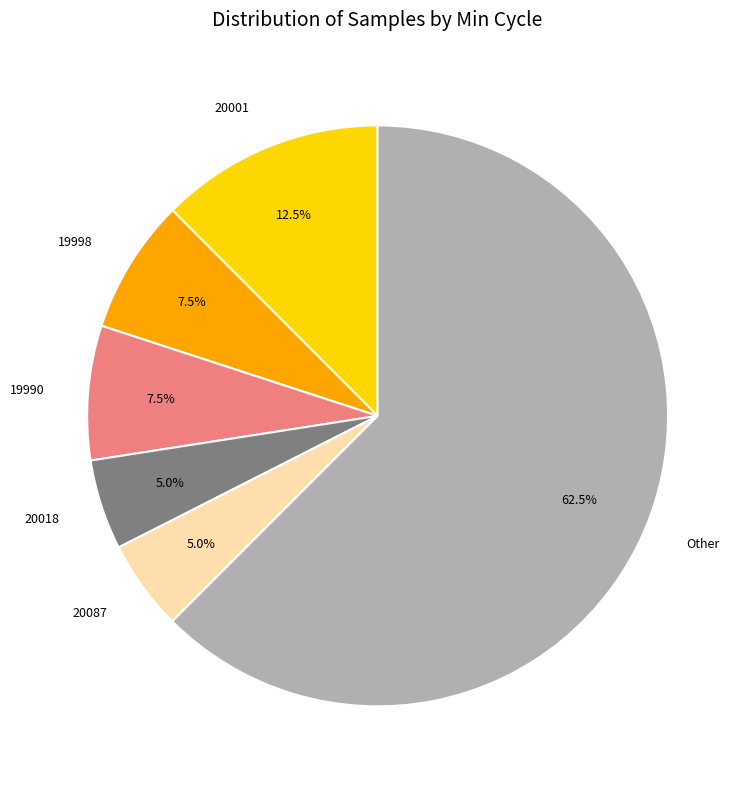

Between 20087 and 19998, which is larger?

19998